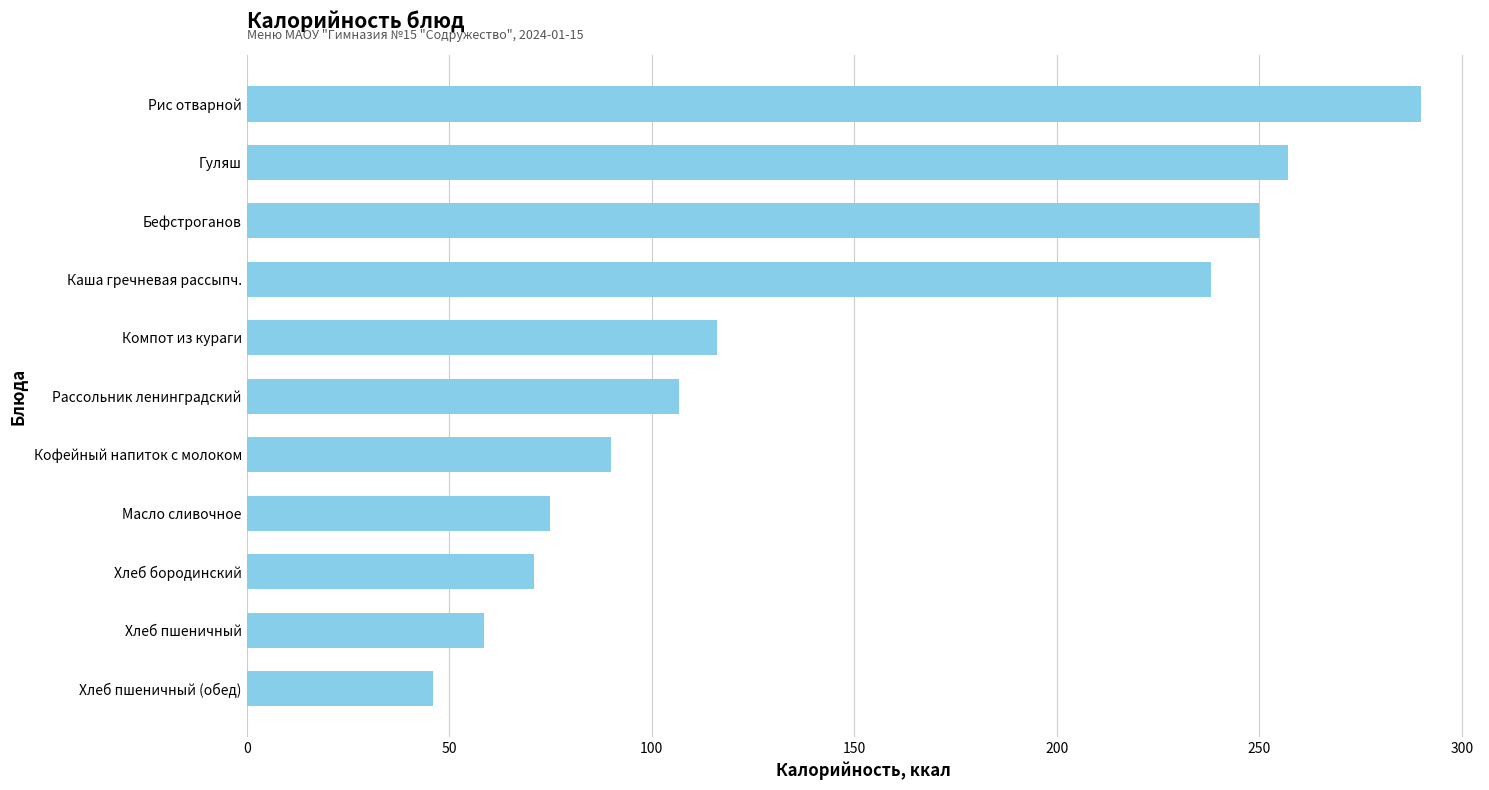

Reading bottom to top, what are all the values shown in this chart?

Хлеб пшеничный (обед)=46.0	Хлеб пшеничный=58.7	Хлеб бородинский=71.0	Масло сливочное=75.0	Кофейный напиток с молоком=90.0	Рассольник ленинградский=106.7	Компот из кураги=116.0	Каша гречневая рассыпч.=238.0	Бефстроганов=250.0	Гуляш=257.0	Рис отварной=290.0